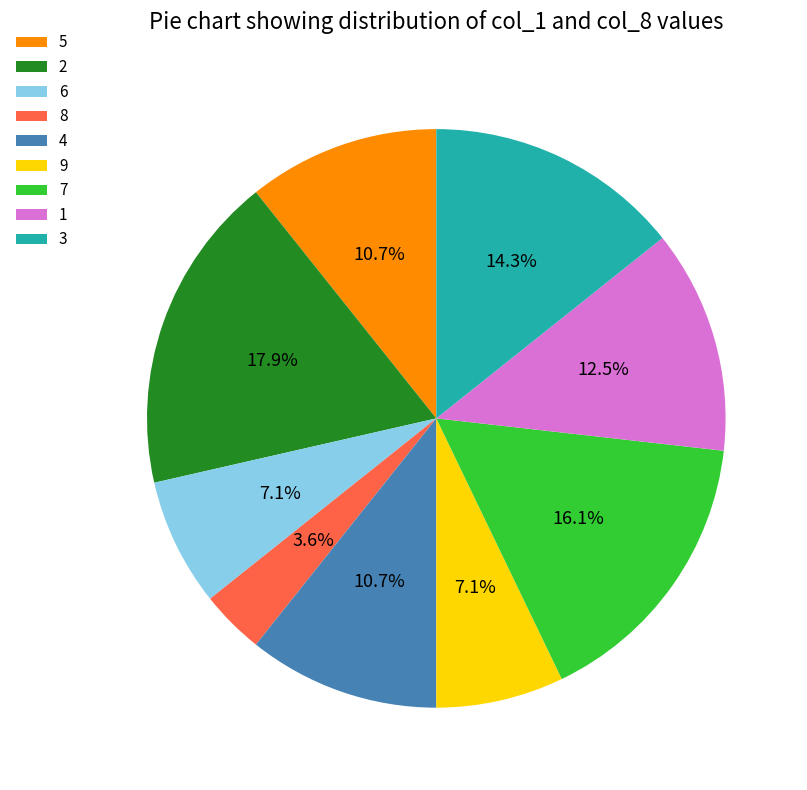

Is it true that 6 is 1% of the pie?

False